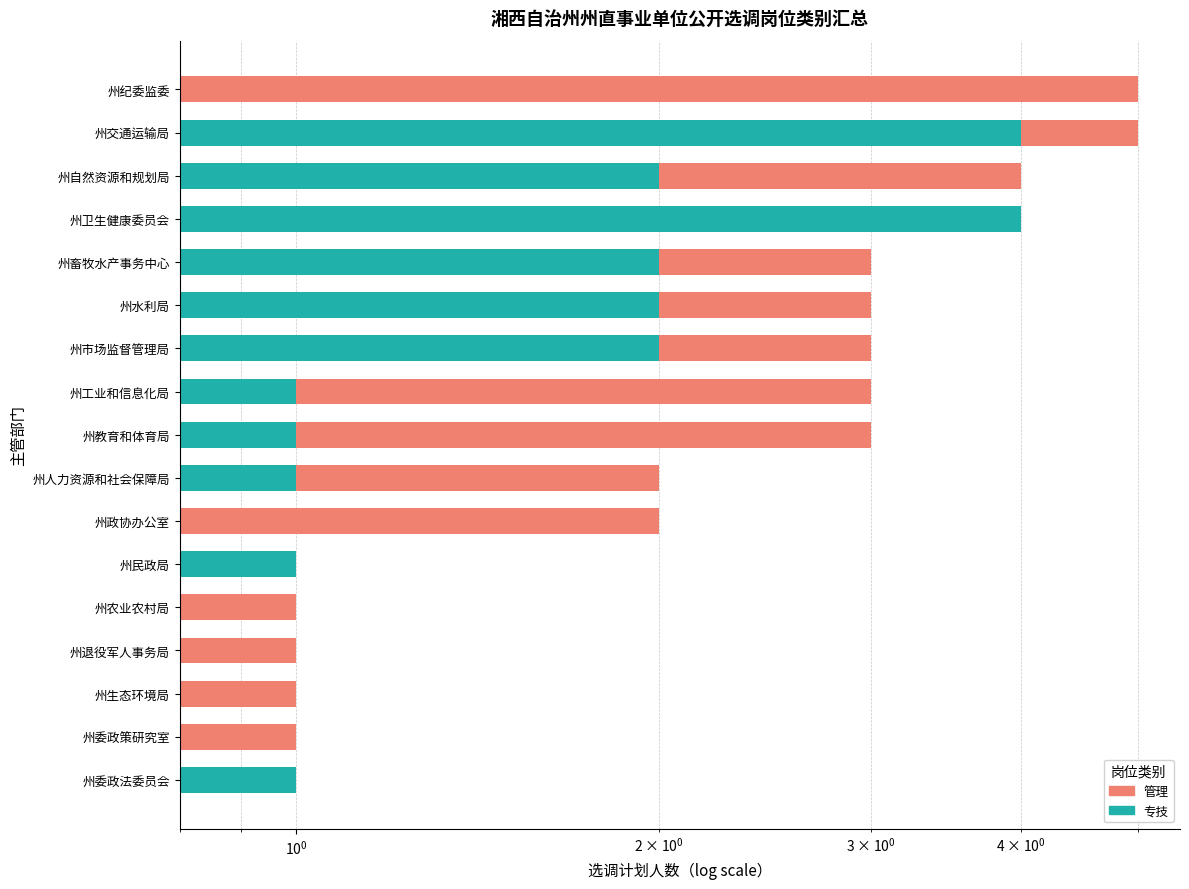

How many bars are there in each group?

2